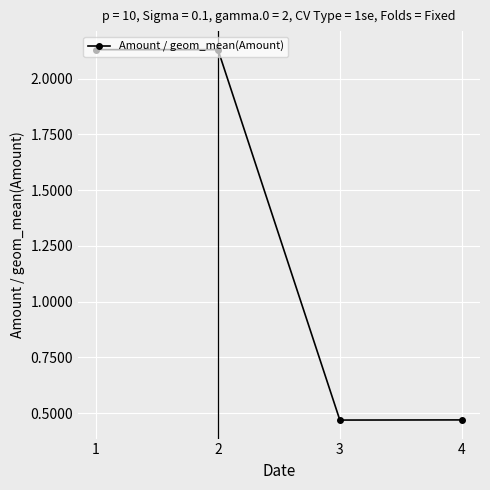

How many lines are shown in the chart?

1